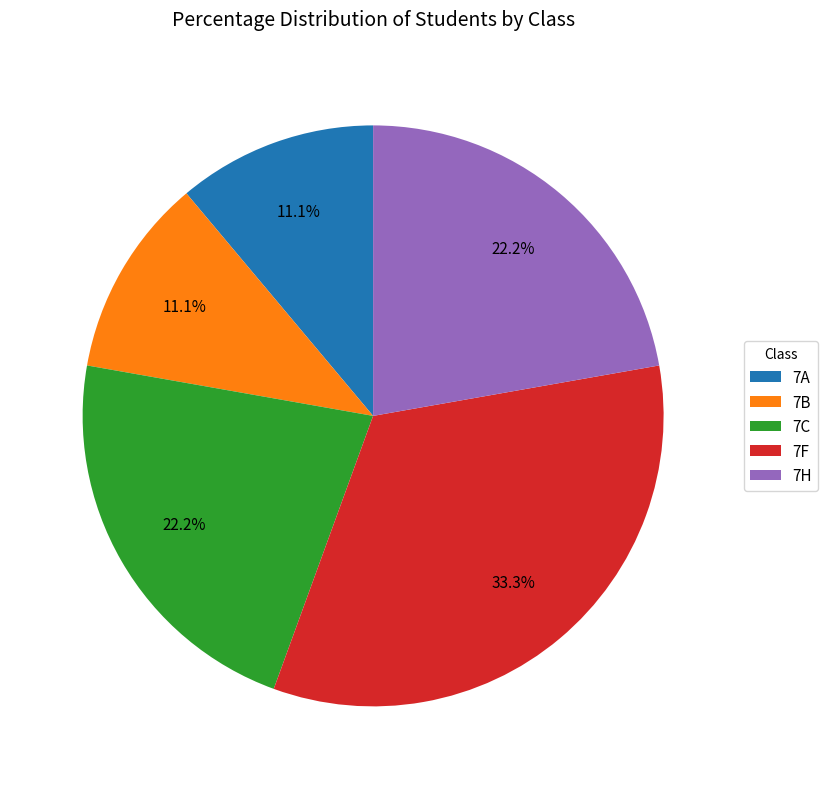

What portion of the pie excludes 7C?

77.8%